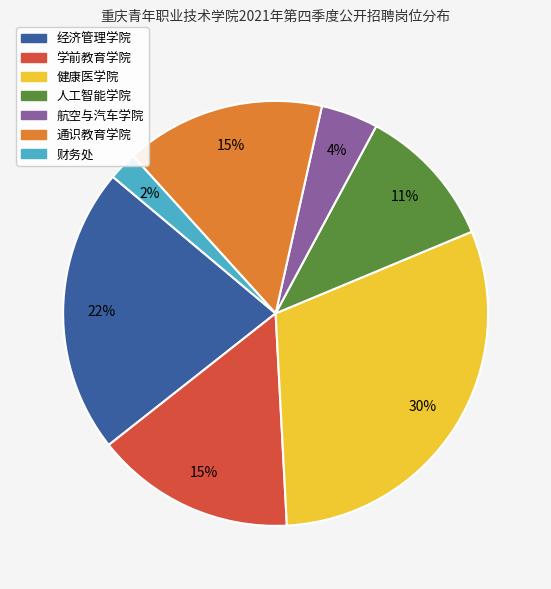

Between 通识教育学院 and 航空与汽车学院, which is larger?

通识教育学院